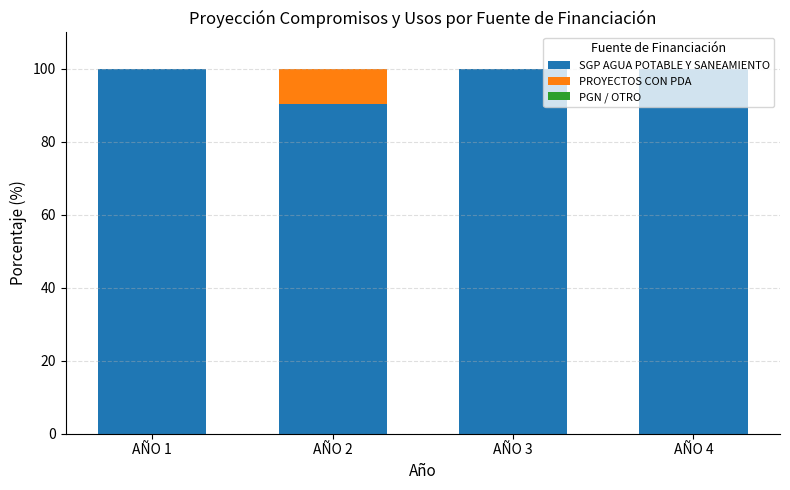

What is the total value across all series at AÑO 1?

100.0